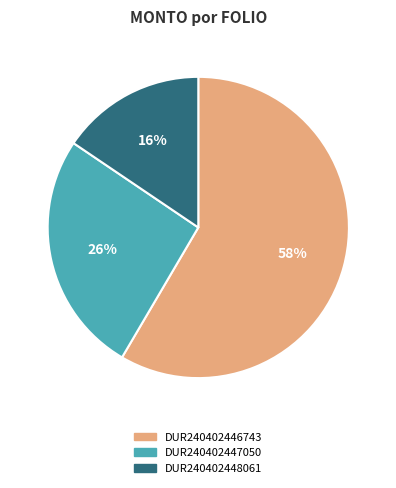

Approximately how many times larger is the value at DUR240402448061 compared to DUR240402446743?

0.3